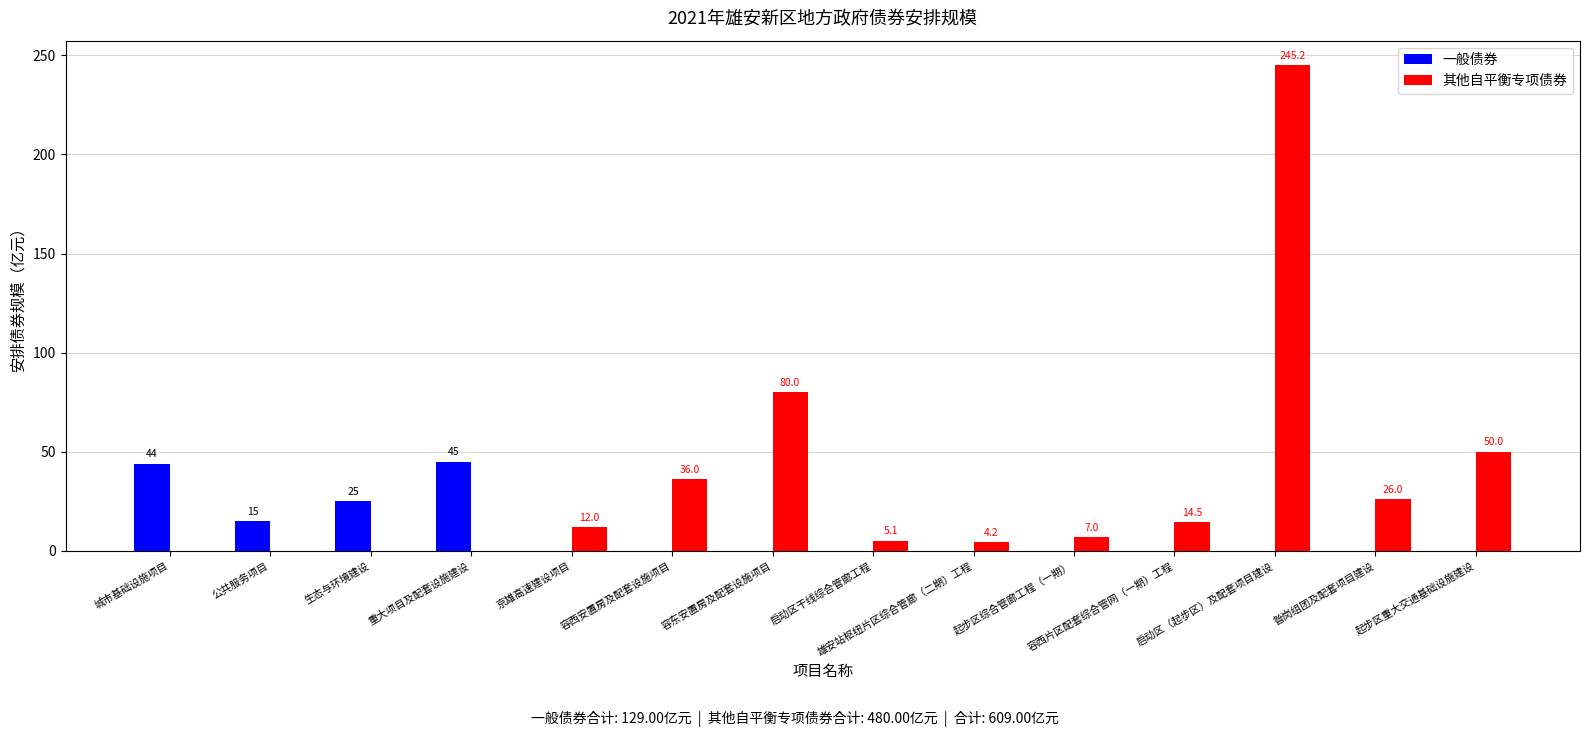

The 一般债券 series shows 29.7 at 容西片区配套综合管网（一期）工程. True or false?

False